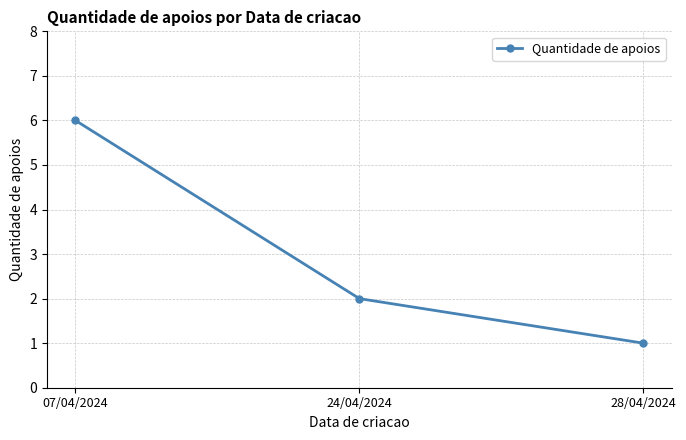

What is the change in value from 07/04/2024 to 28/04/2024?

-5